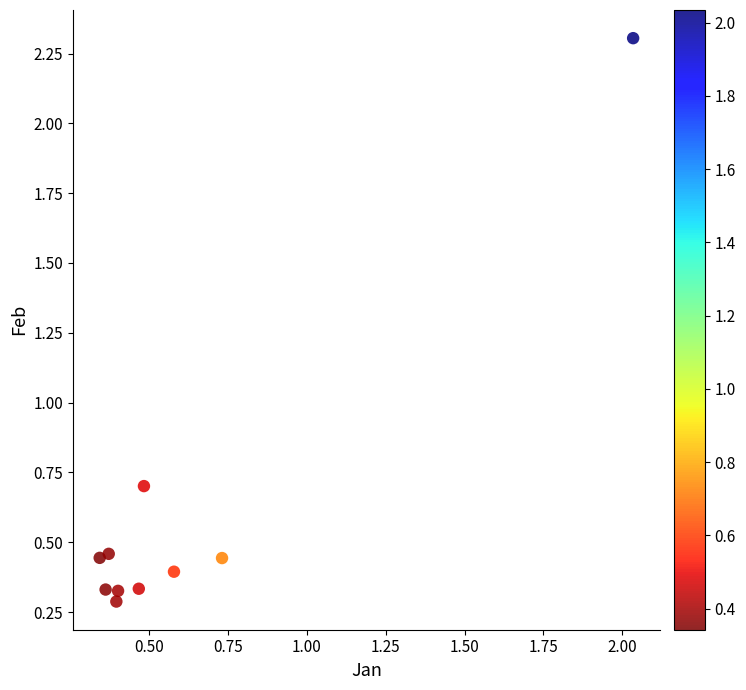

What is the average X value?

0.6